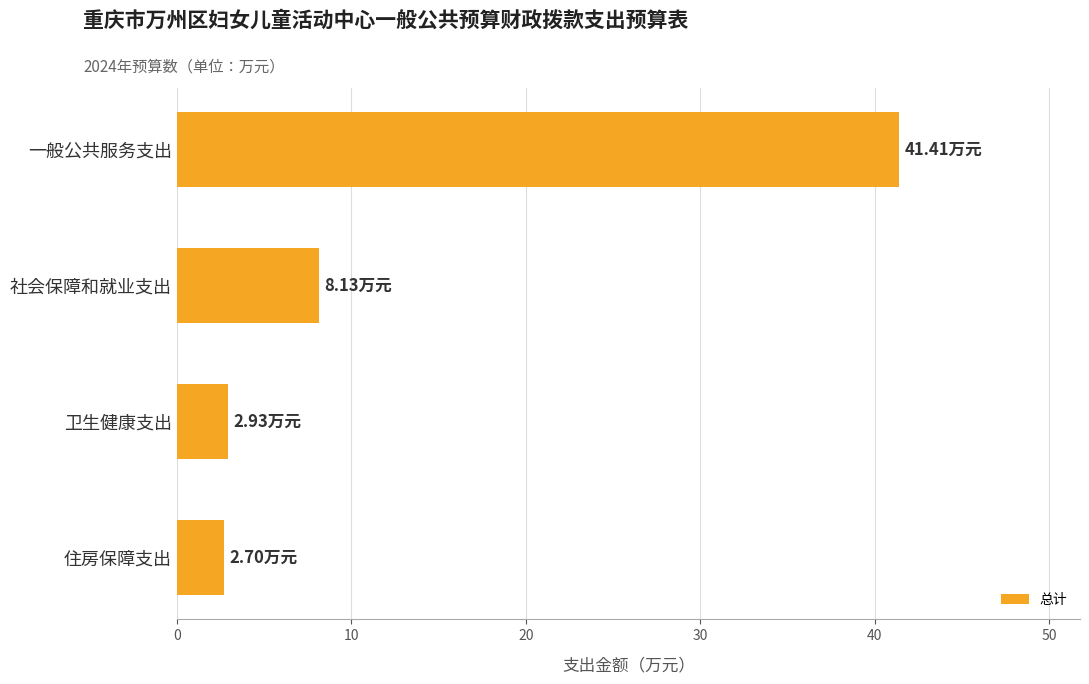

At which category does the chart reach its peak across all series?

一般公共服务支出